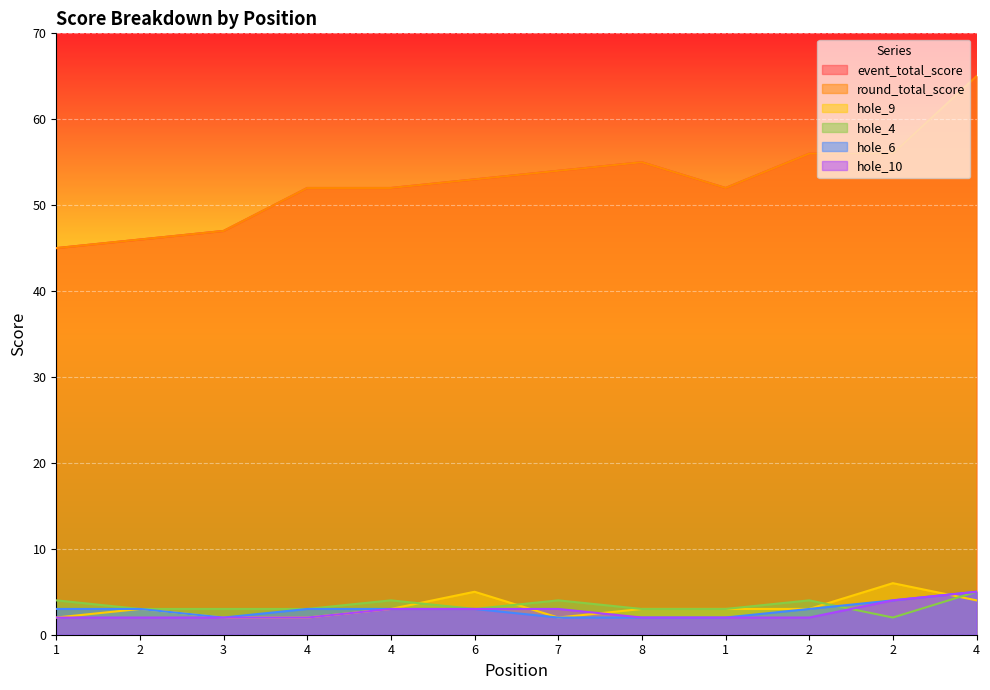

What is the total value across all series at 4?

114